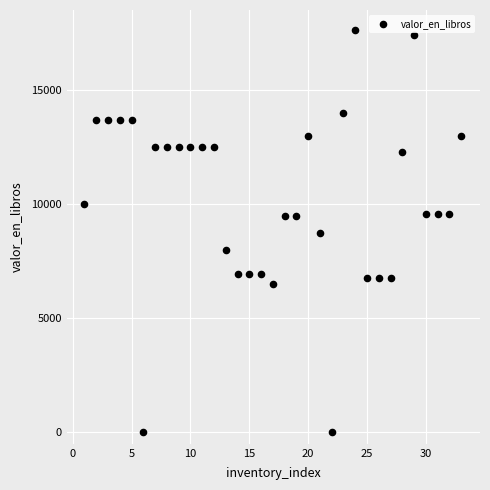

What is the range of X values (max minus min)?

32.0